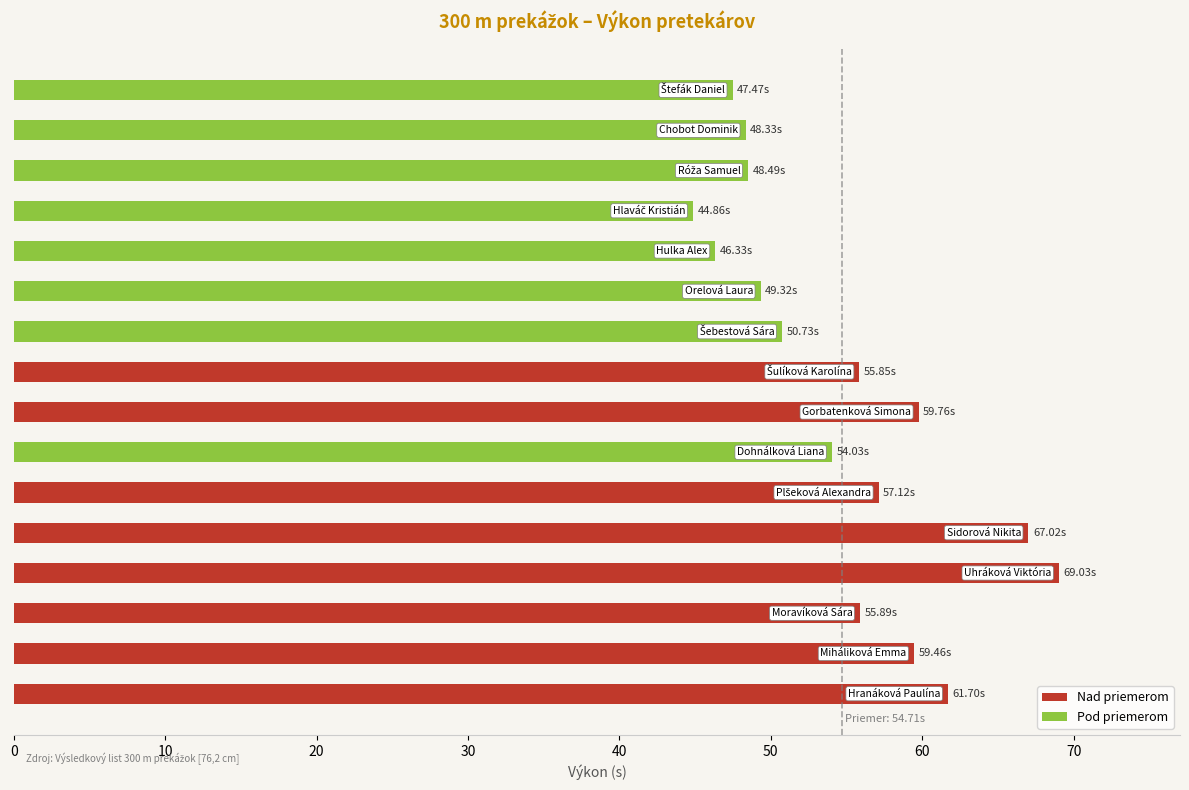

How many data points in Nad priemerom are above 59?

5